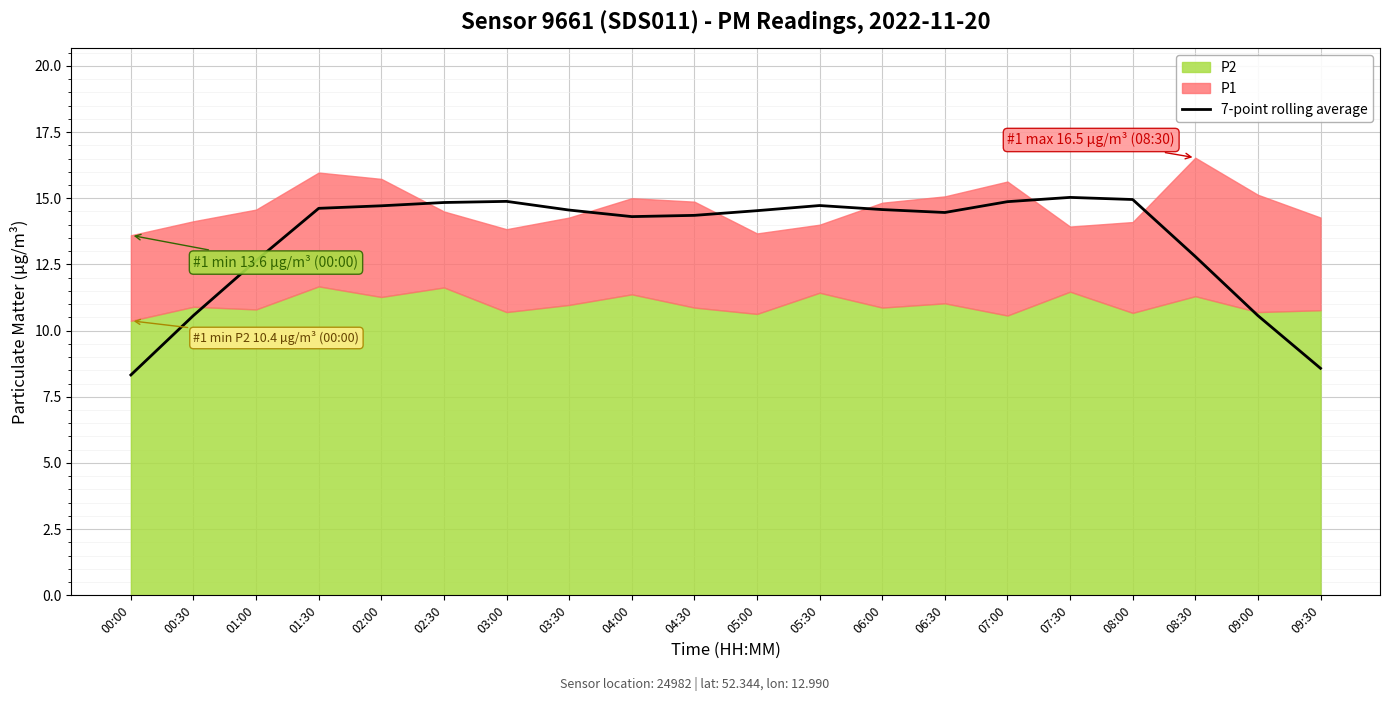

What is the ratio of the value at 01:00 to the value at 03:00?

0.8